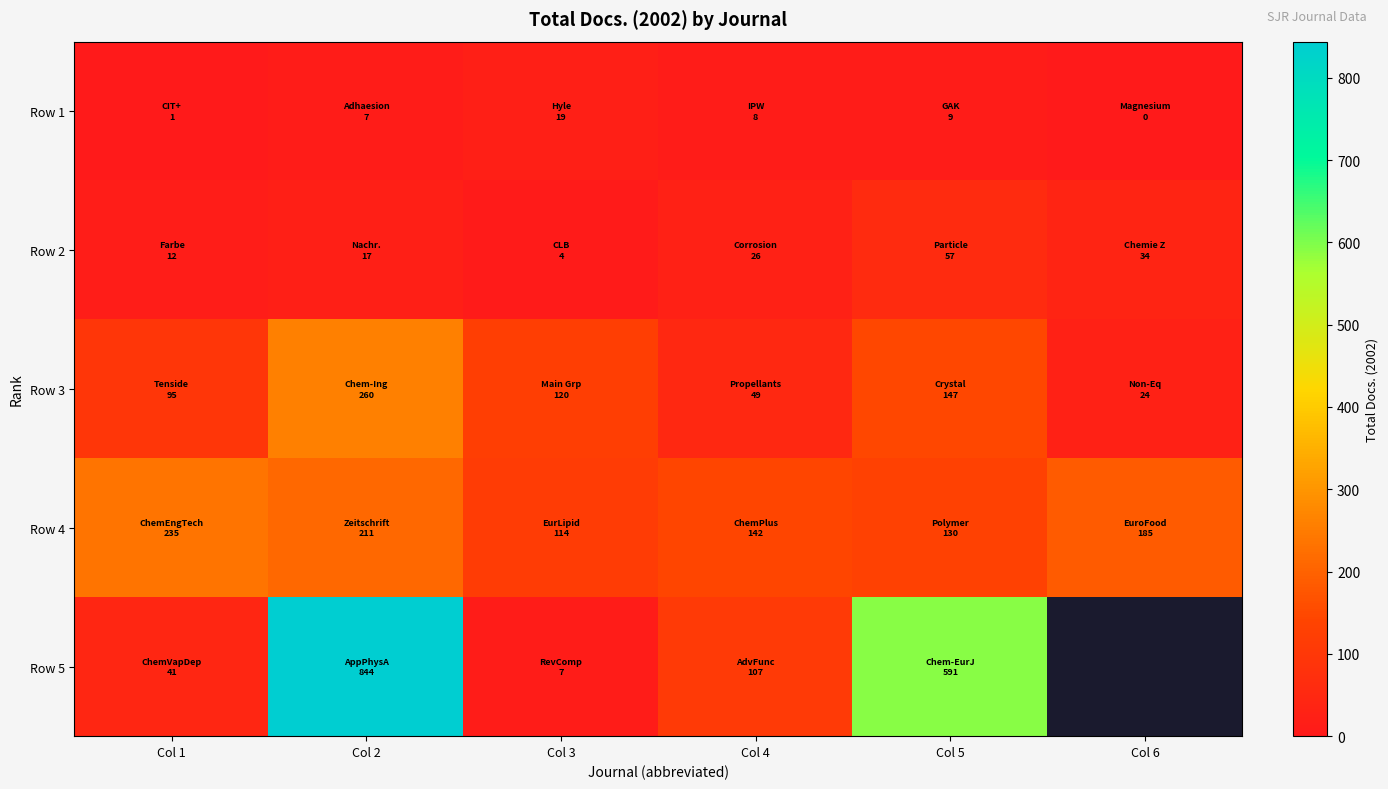

True or false: Row 5 has a value of 591.0 at Col 5.

True